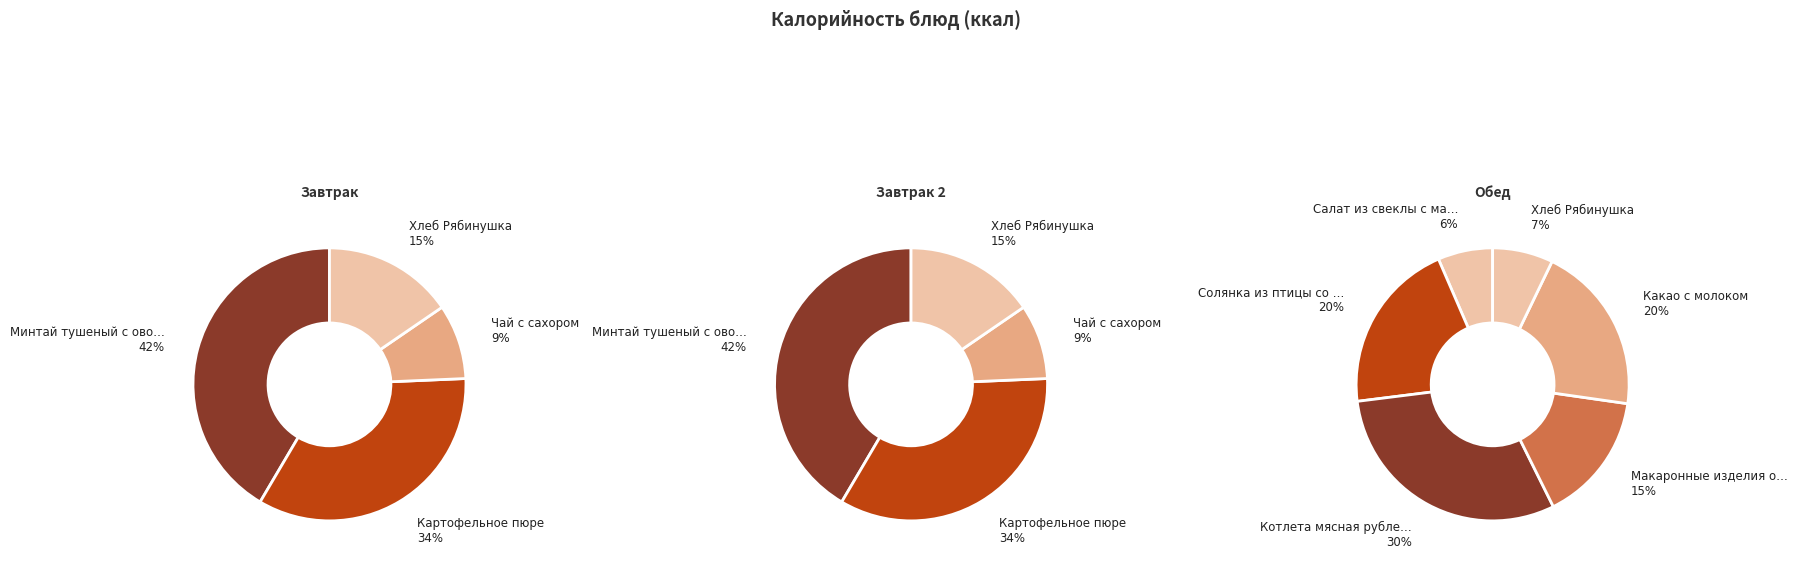

Which slice is the smallest?

Чай с сахором